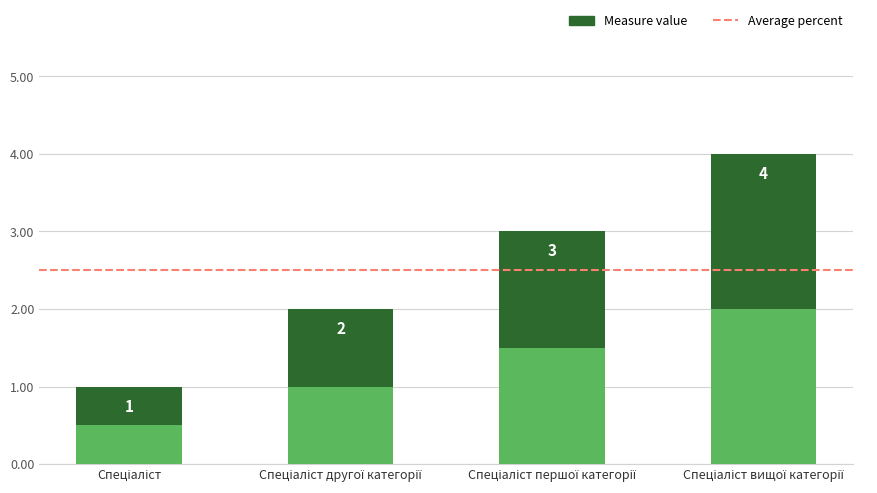

Approximately how many times larger is the value at Спеціаліст другої категорії compared to Спеціаліст вищої категорії?

0.5